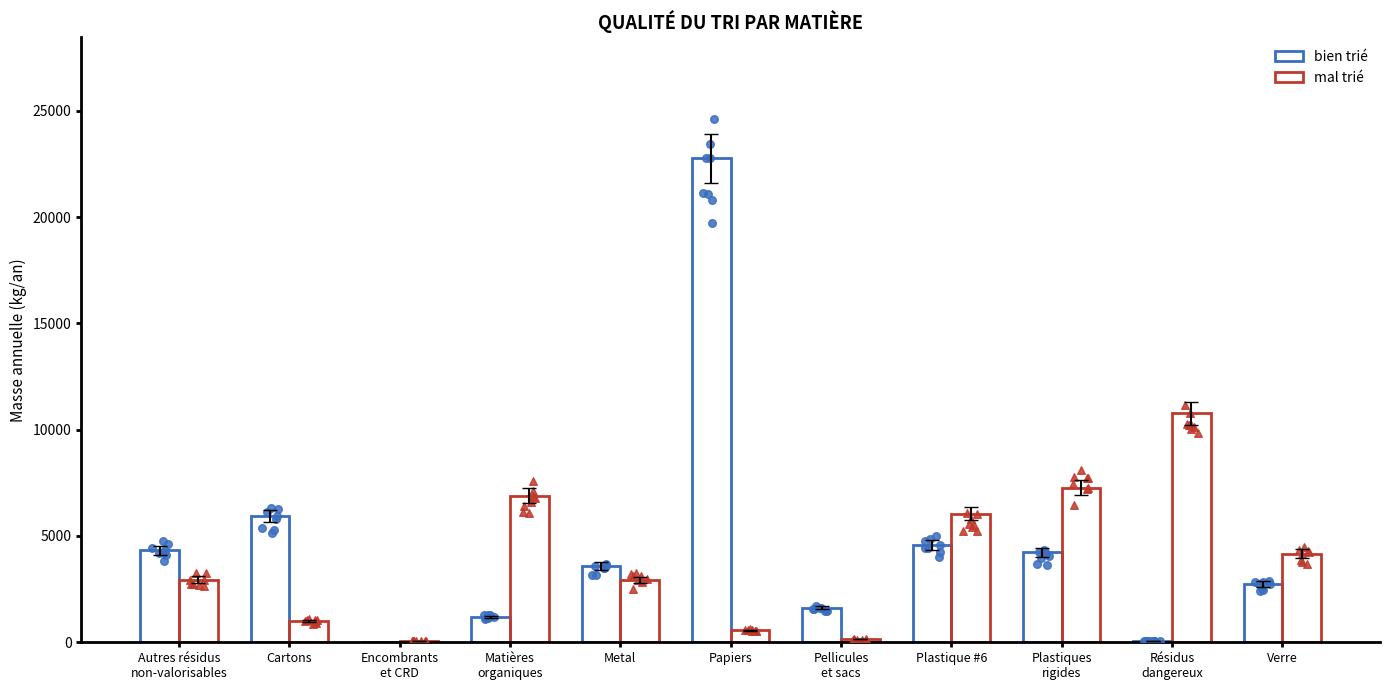

Which series reaches the minimum Y coordinate?

bien trié